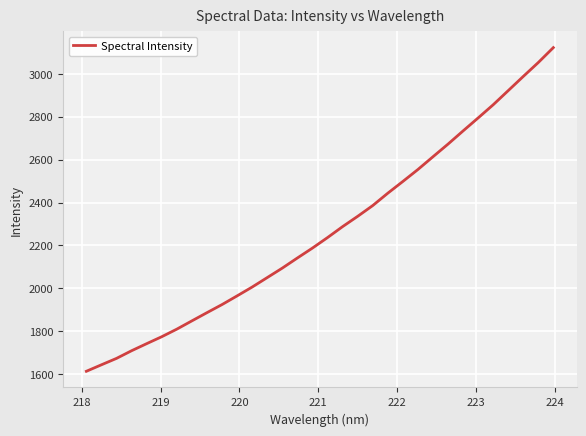

What is the average value?

2267.9